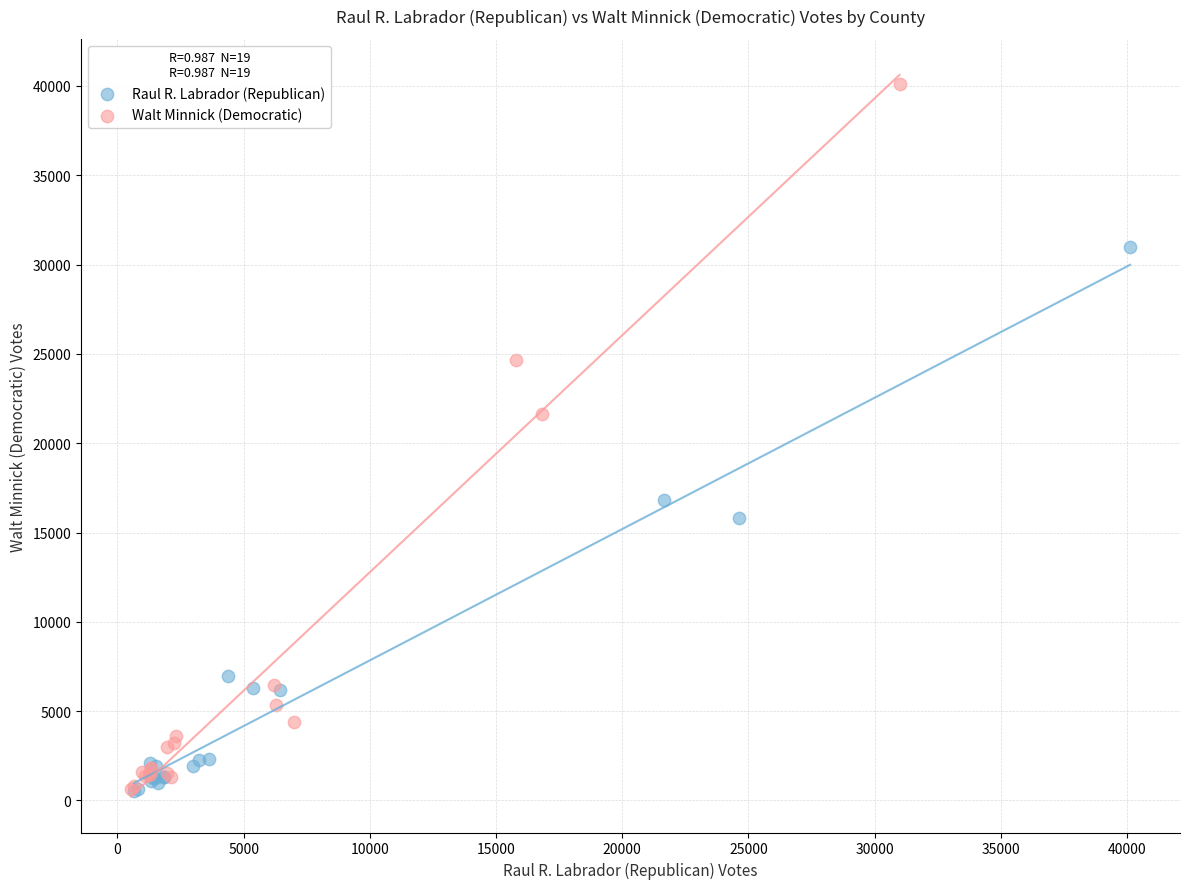

Which series reaches the maximum Y coordinate?

Walt Minnick (Democratic)